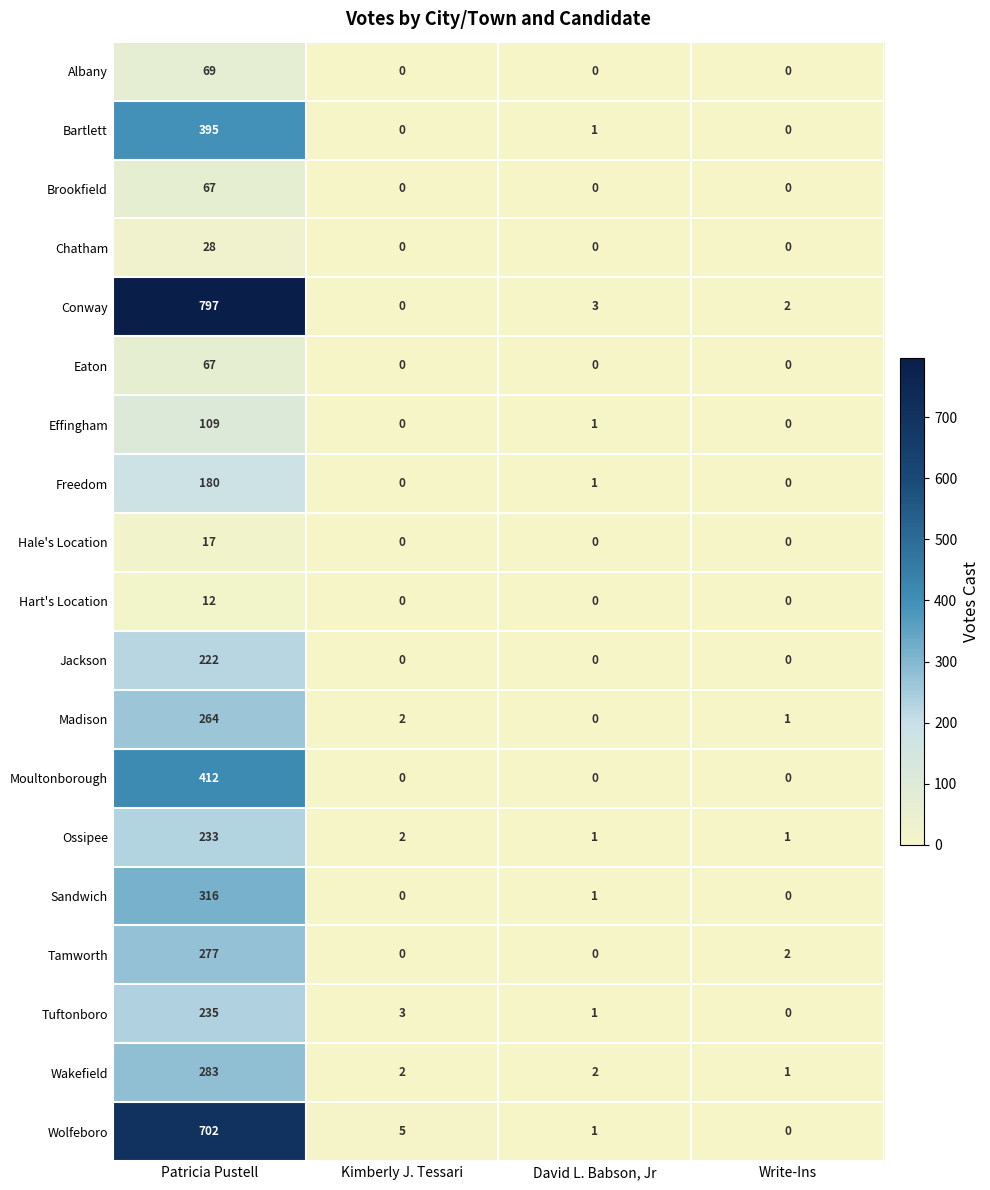

At which category is the sum across all series the highest?

Patricia Pustell